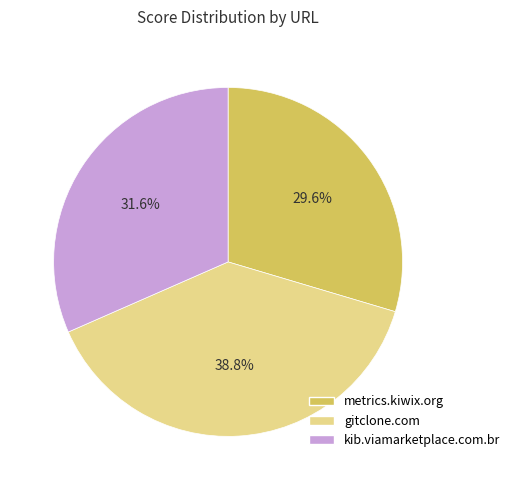

Approximately how many times larger is the value at kib.viamarketplace.com.br compared to gitclone.com?

0.8